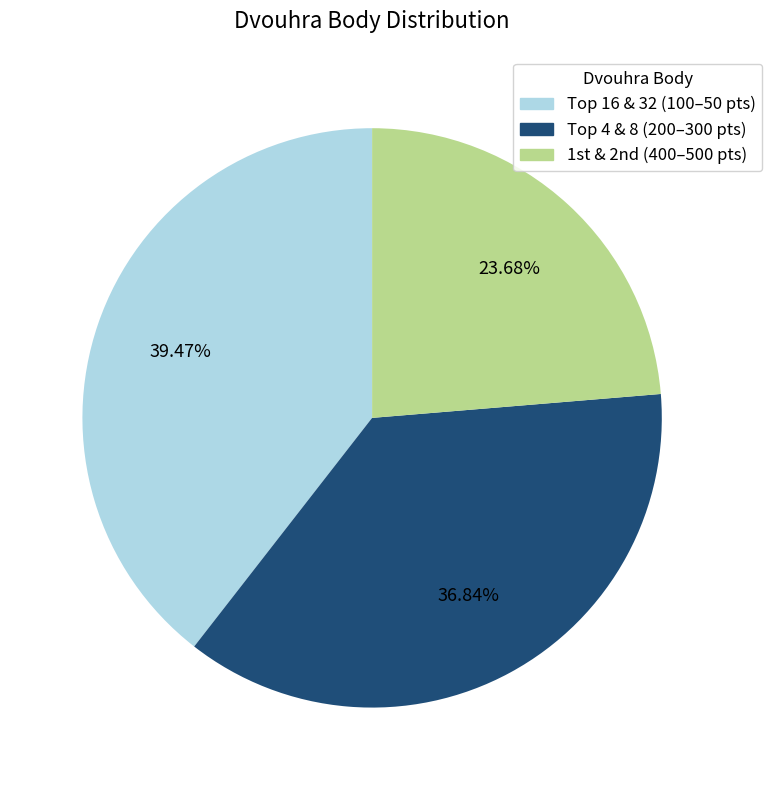

Does any single category account for the majority?

No